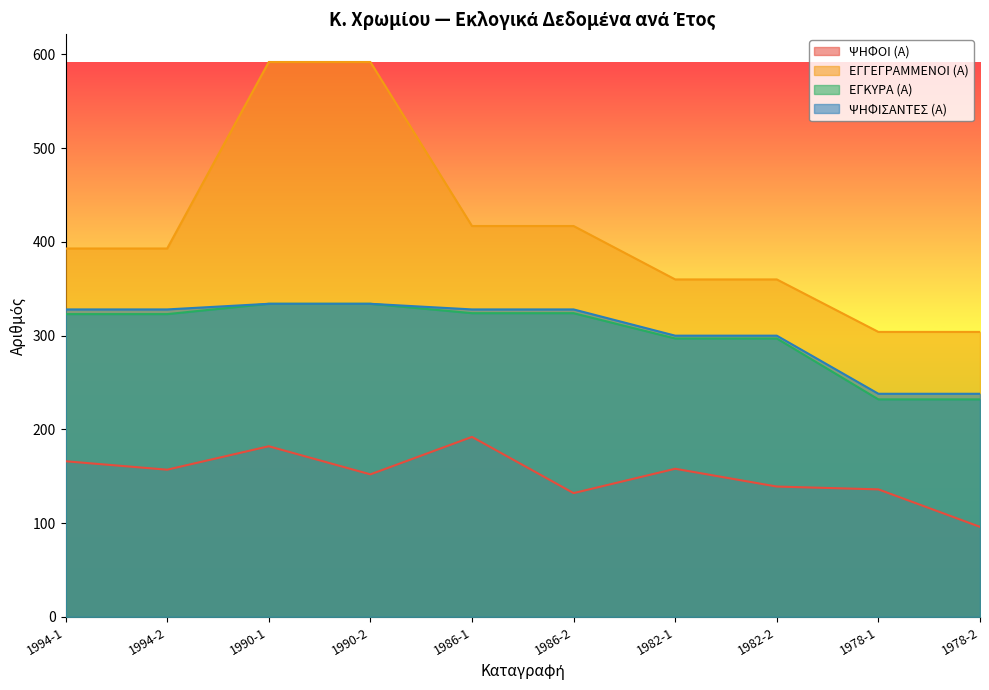

Is the value of ΨΗΦΙΣΑΝΤΕΣ (Α) at 1990-1 greater than the value of ΕΓΓΕΓΡΑΜΜΕΝΟΙ (Α) at 1990-2?

No